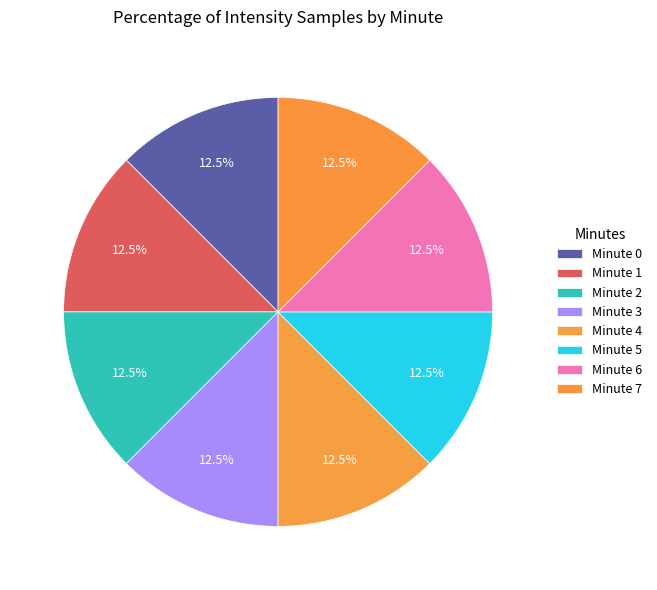

How many segments does this pie chart have?

8